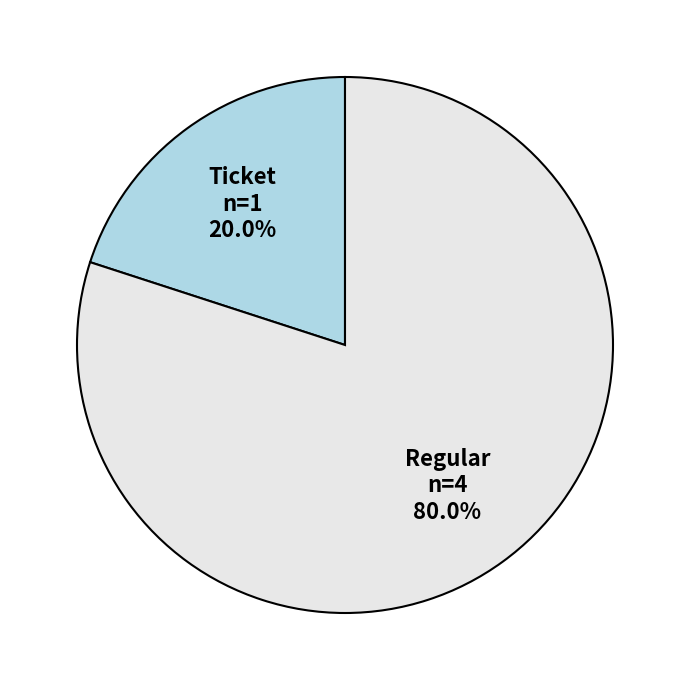

What is the ratio of the value at Regular to the value at Ticket?

4.0